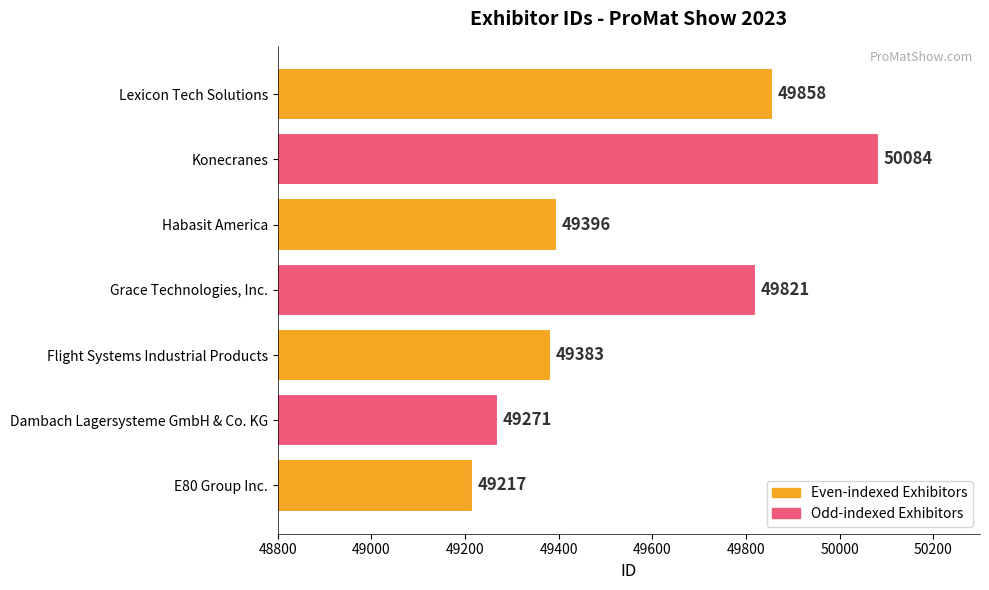

What is the ratio of the value at Konecranes to the value at Lexicon Tech Solutions?

1.0